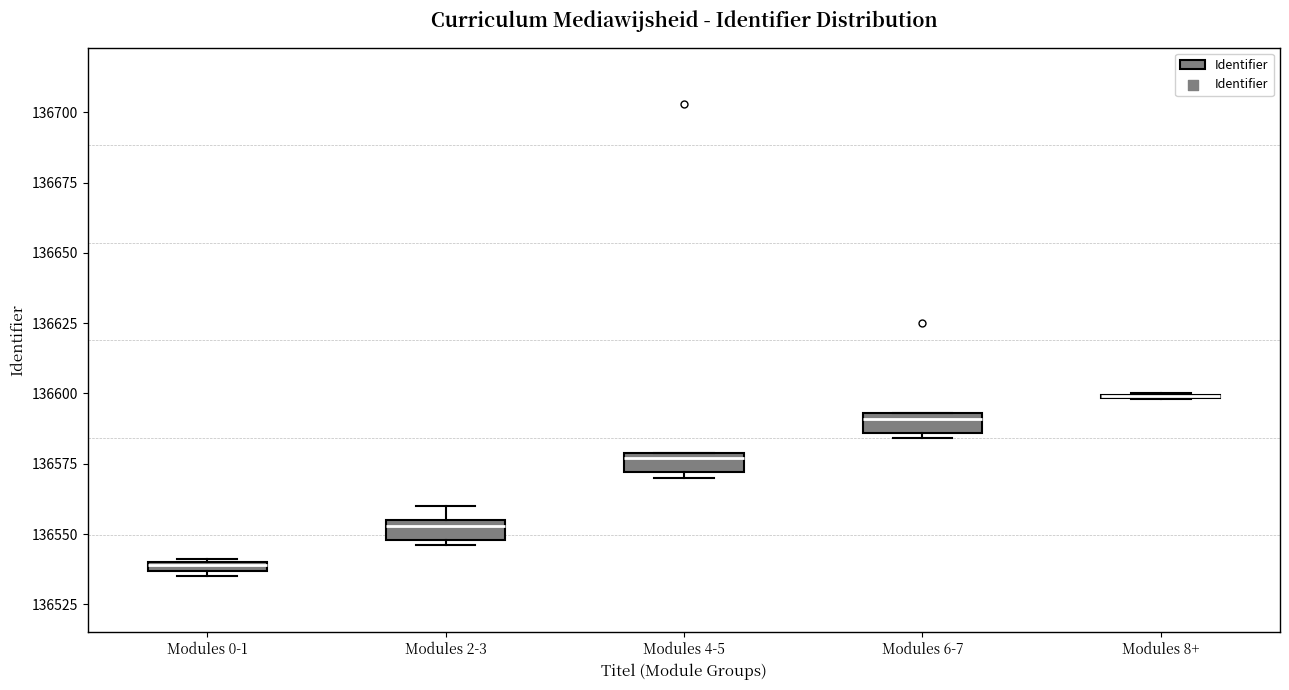

Where is the lower edge of the box for Modules 0-1 on the y-axis? The values are not printed on the chart, so give them approximately, as read against the axis.

136535